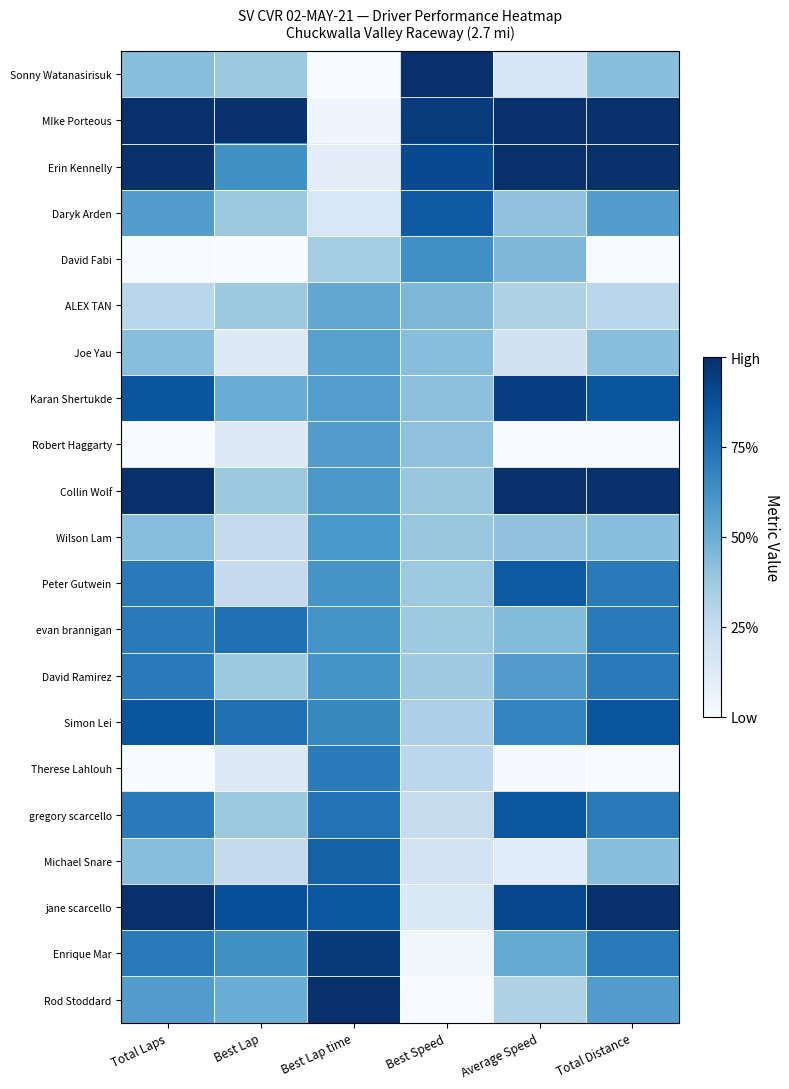

How many distinct data groups are displayed?

21